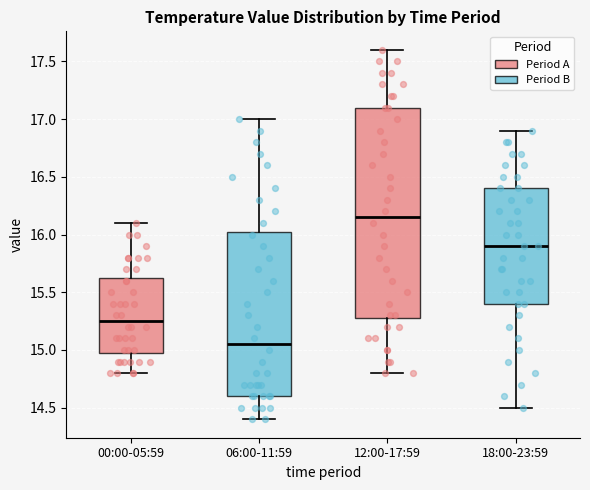

Where does the median line of the box for 18:00-23:59 sit on the y-axis? The values are not printed on the chart, so give them approximately, as read against the axis.

15.90